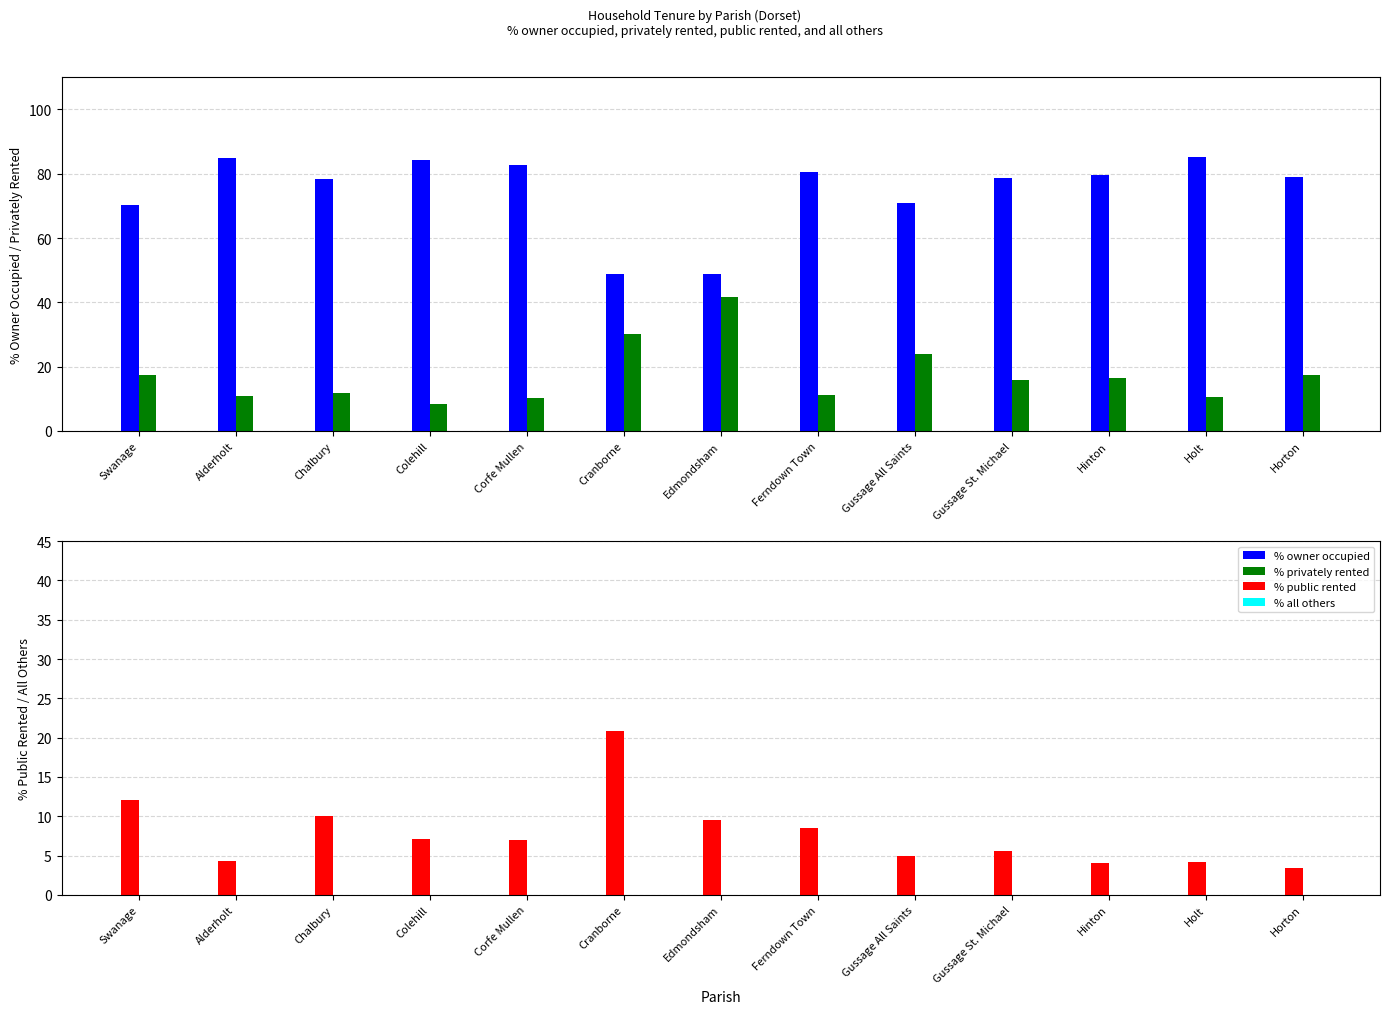

At which category is the sum across all series the highest?

Horton